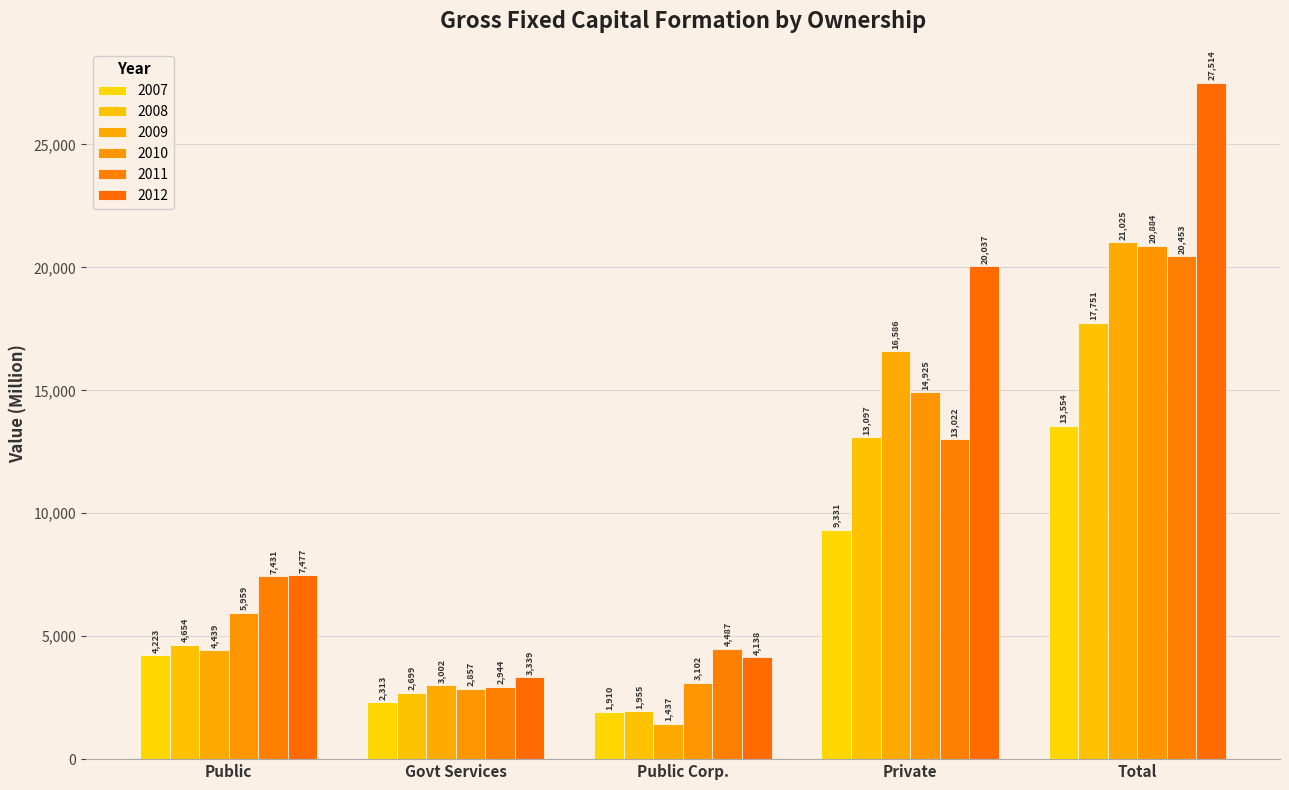

Is the value of 2010 at Total greater than the value of 2008 at Public?

Yes